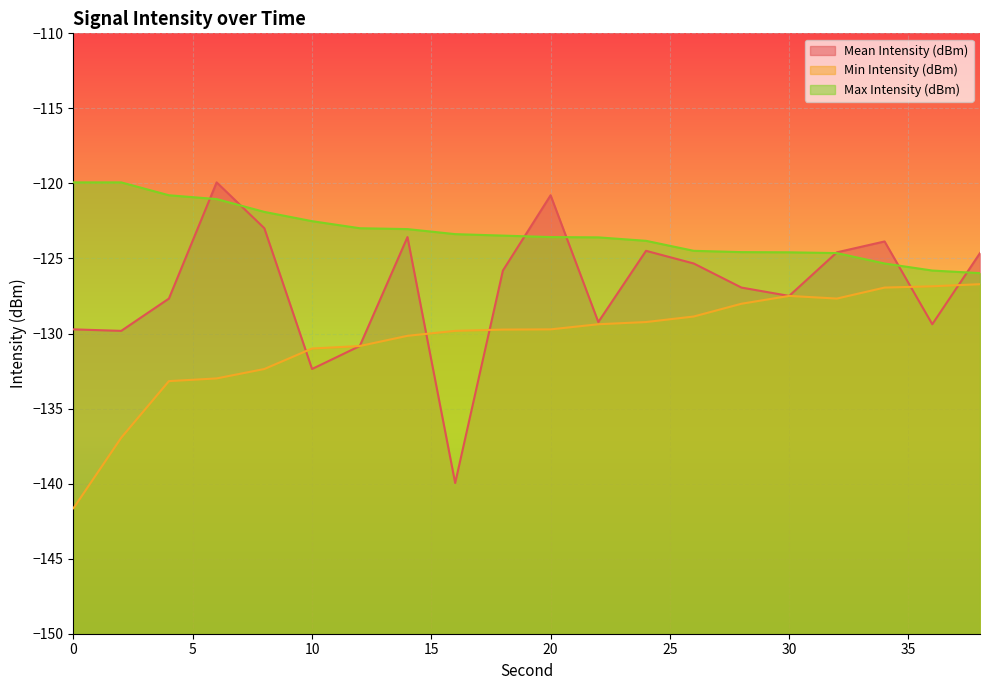

Reading right to left, transcribe all the data shown in this chart.

Mean Intensity (dBm): 38=-124.6	36=-129.4	34=-123.9	32=-124.6	30=-127.5	28=-126.9	26=-125.3	24=-124.5	22=-129.2	20=-120.8	18=-125.8	16=-140.0	14=-123.6	12=-130.8	10=-132.4	8=-123.0	6=-119.9	4=-127.7	2=-129.8	0=-129.7
Min Intensity (dBm): 38=-126.7	36=-126.9	34=-126.9	32=-127.7	30=-127.5	28=-128.0	26=-128.9	24=-129.2	22=-129.4	20=-129.7	18=-129.7	16=-129.8	14=-130.2	12=-130.8	10=-131.0	8=-132.4	6=-133.0	4=-133.2	2=-136.9	0=-141.6
Max Intensity (dBm): 38=-126.0	36=-125.8	34=-125.3	32=-124.6	30=-124.6	28=-124.6	26=-124.5	24=-123.8	22=-123.6	20=-123.6	18=-123.5	16=-123.4	14=-123.0	12=-123.0	10=-122.5	8=-121.9	6=-121.0	4=-120.8	2=-119.9	0=-119.9